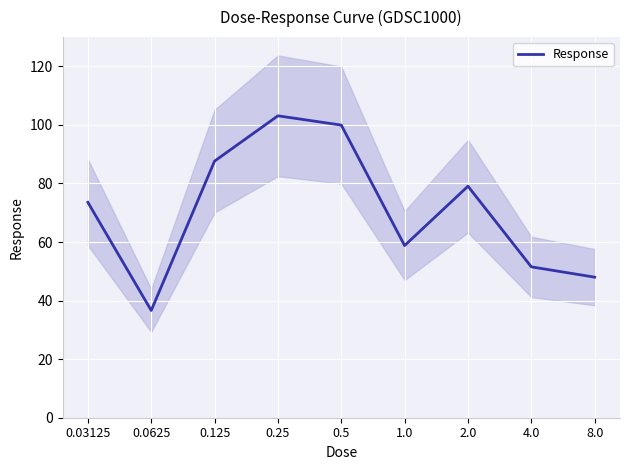

What position from the right is 0.5?

5